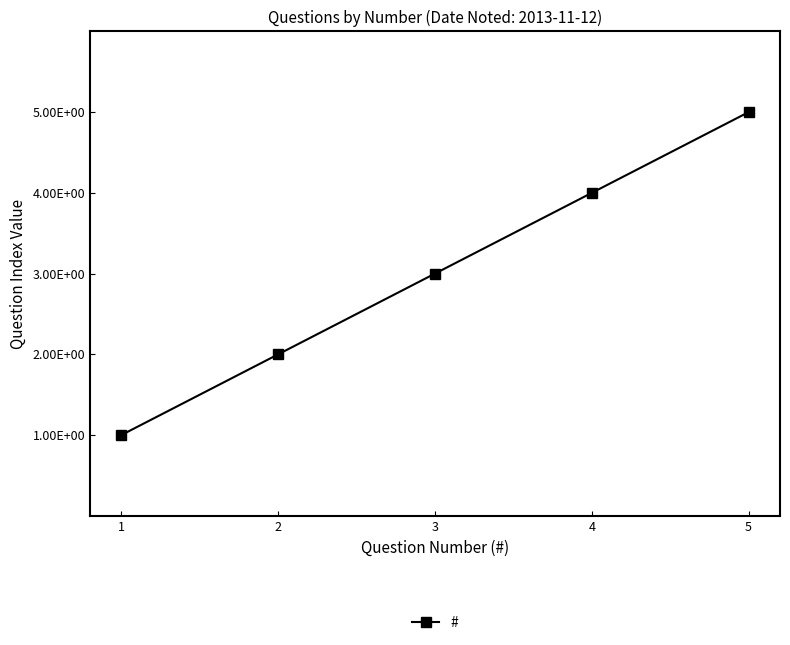

Is this an area chart (filled region under the line)?

No